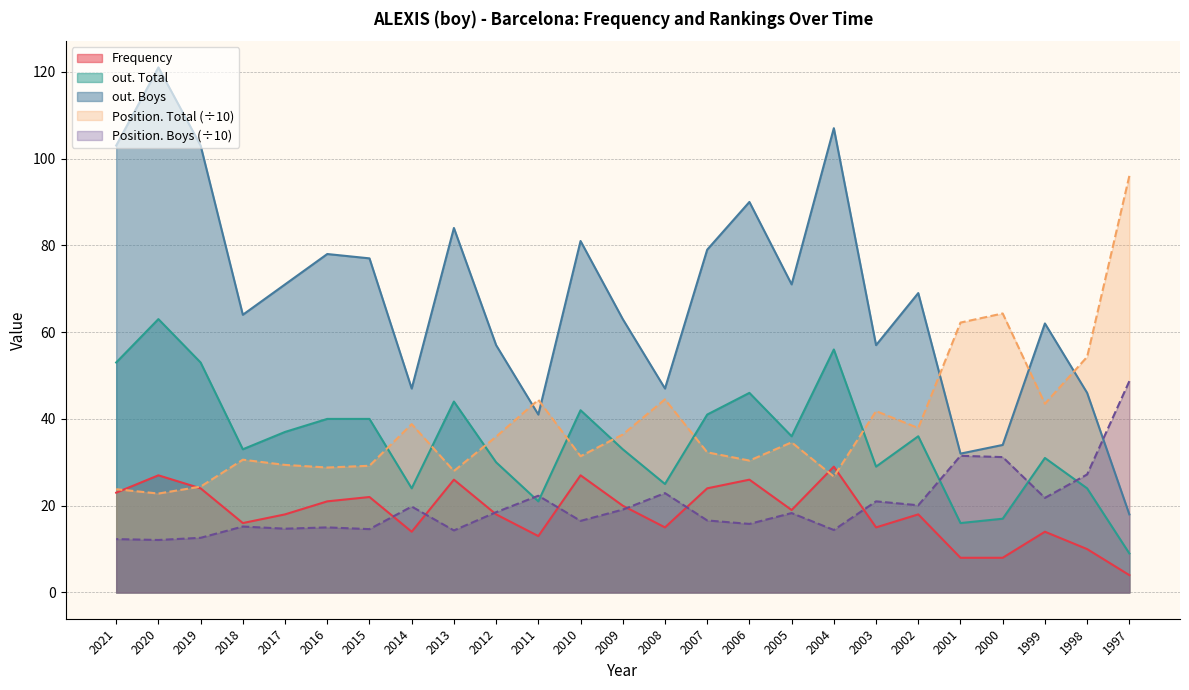

What are all the series names shown in the legend?

Frequency, Position. Total, Position. Boys, out. Total, out. Boys